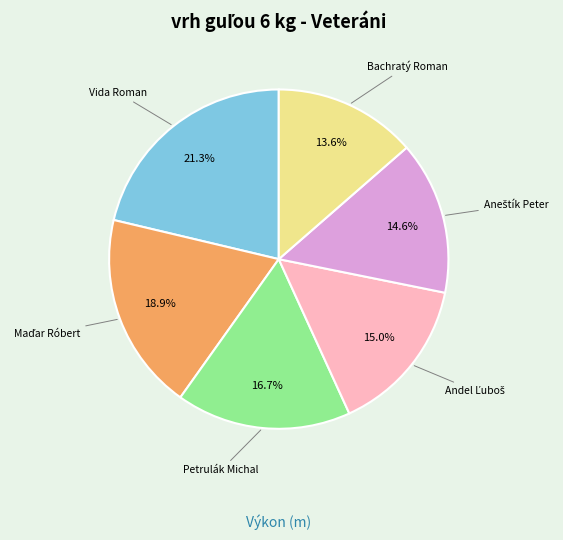

Is there any slice that represents more than half of the pie?

No